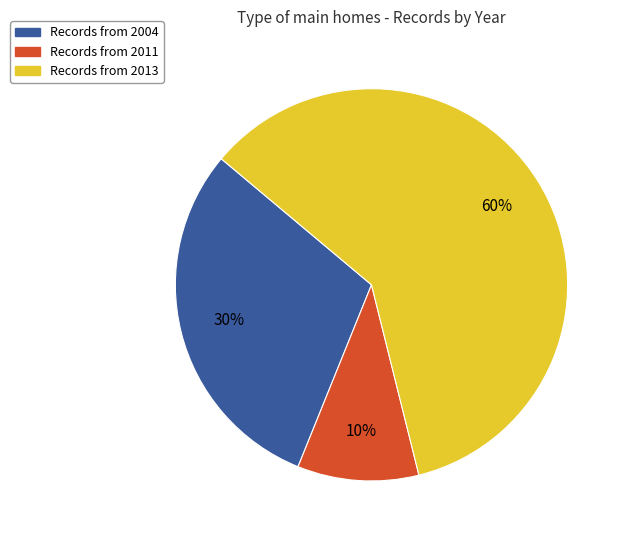

To the nearest percent, what is the average slice percentage?

33%